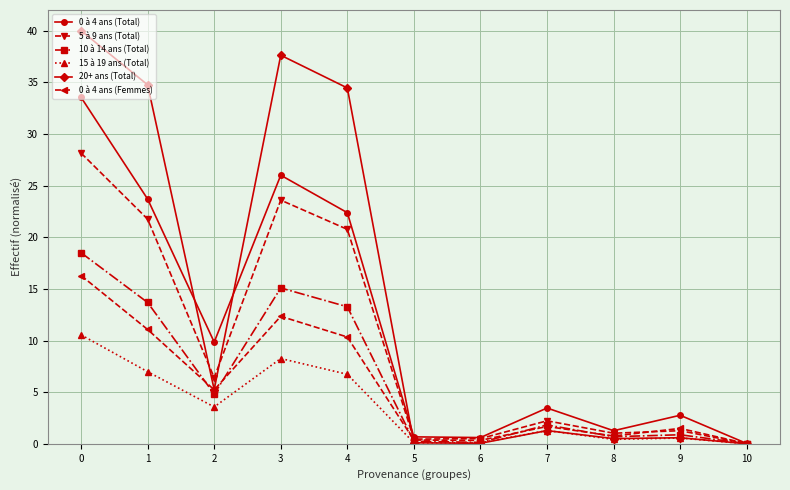

What is the value of the 0 à 4 ans (Femmes) point at the 1st from the left?

16.3